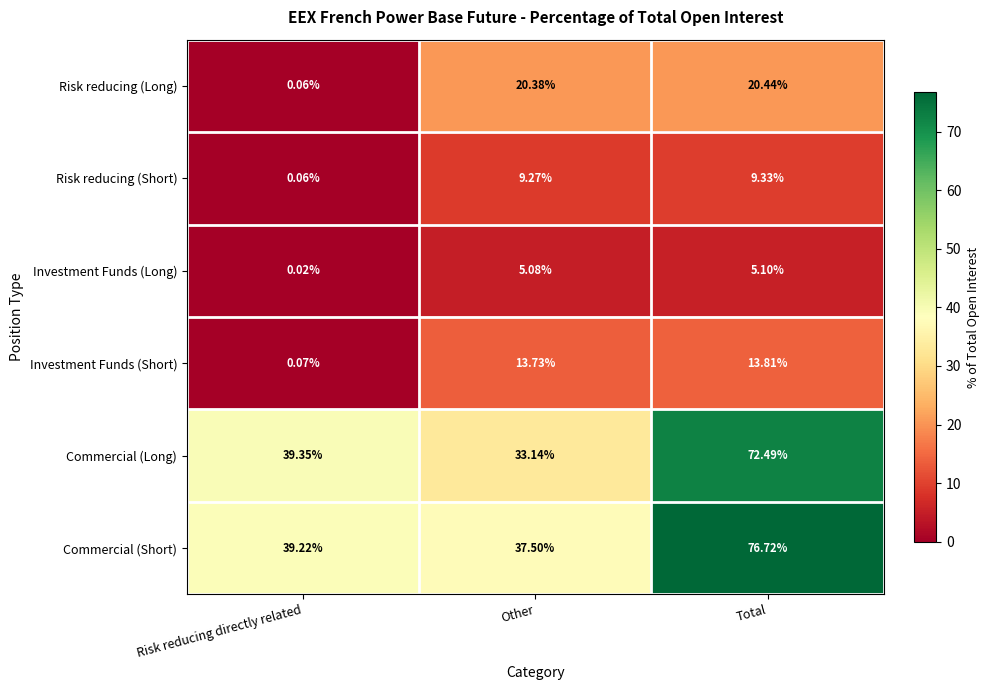

Between Other and Total, which series saw the biggest shift?

Commercial (Long)